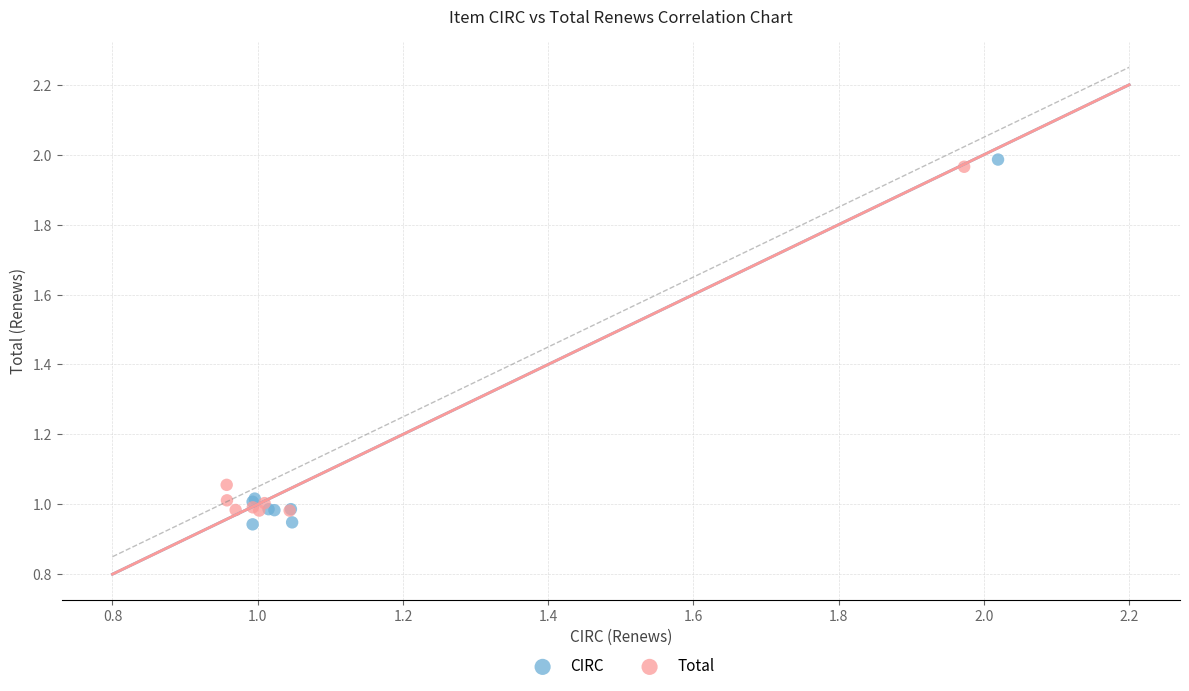

Which series has the largest Y range (max minus min)?

CIRC